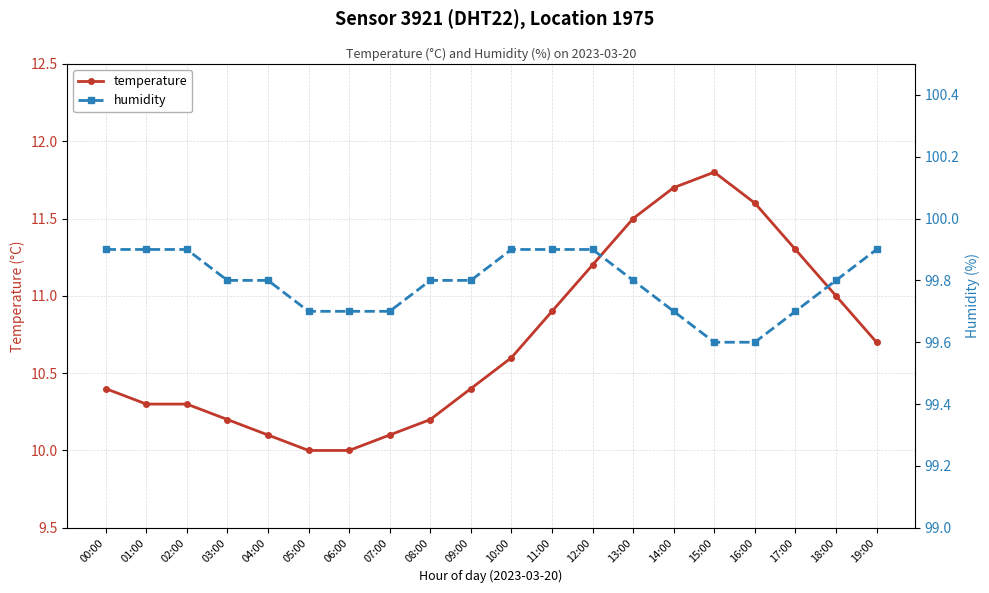

Does the chart display data point markers on the line(s)?

Yes